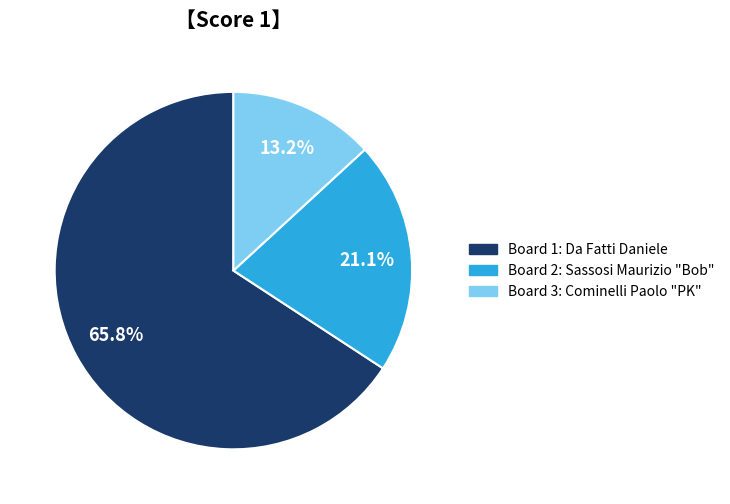

To the nearest percent, what is the average slice percentage?

33%